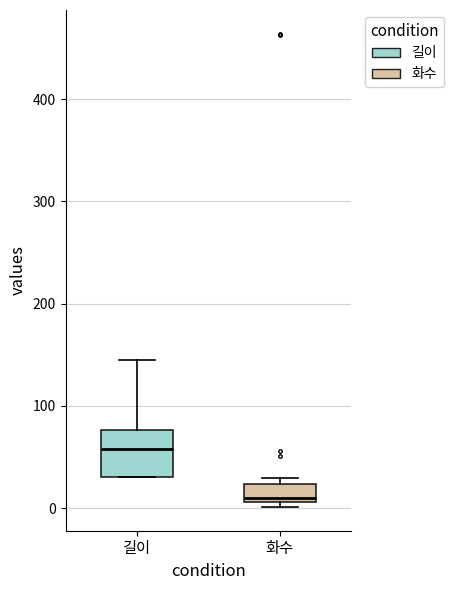

Comparing the boxes themselves (not the whiskers), which one is the tallest?

길이